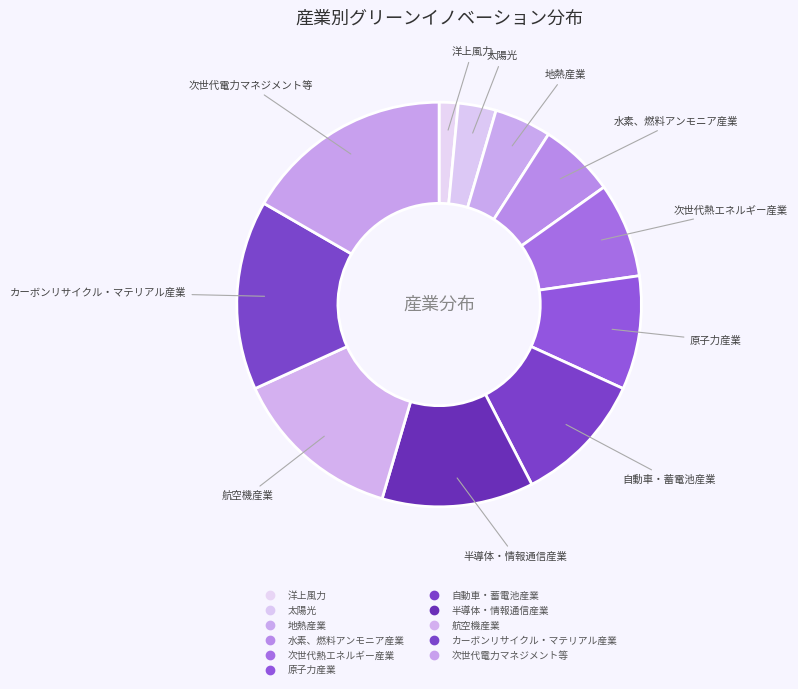

Count the number of slices in the pie.

11